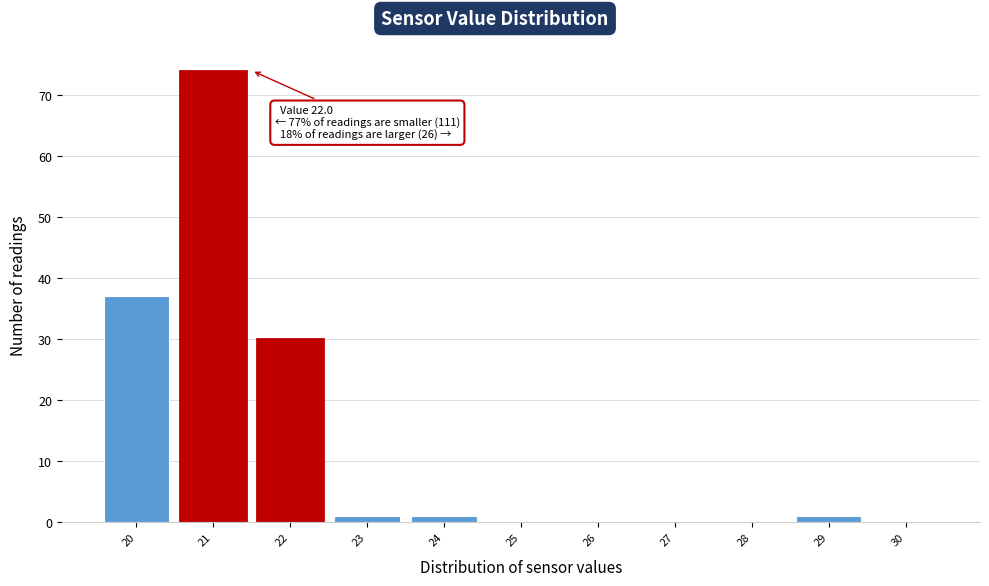

Reading right to left, transcribe all the data shown in this chart.

30=0	29=1	28=0	27=0	26=0	25=0	24=1	23=1	22=30	21=74	20=37